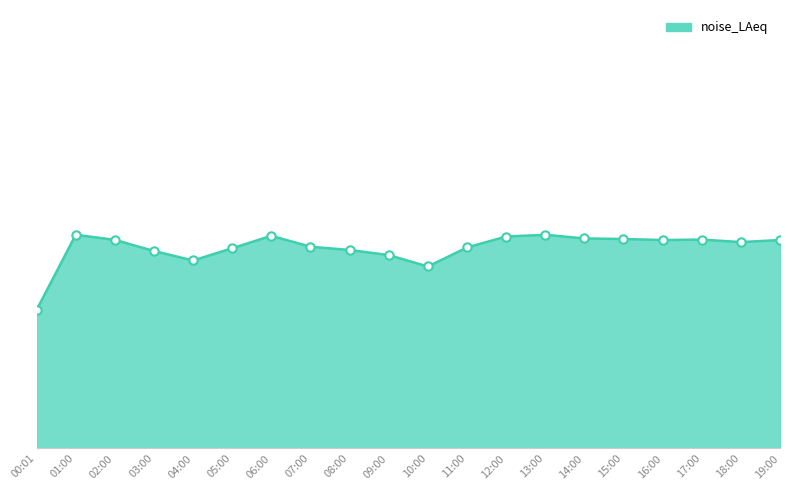

Is this an area chart (filled region under the line)?

Yes